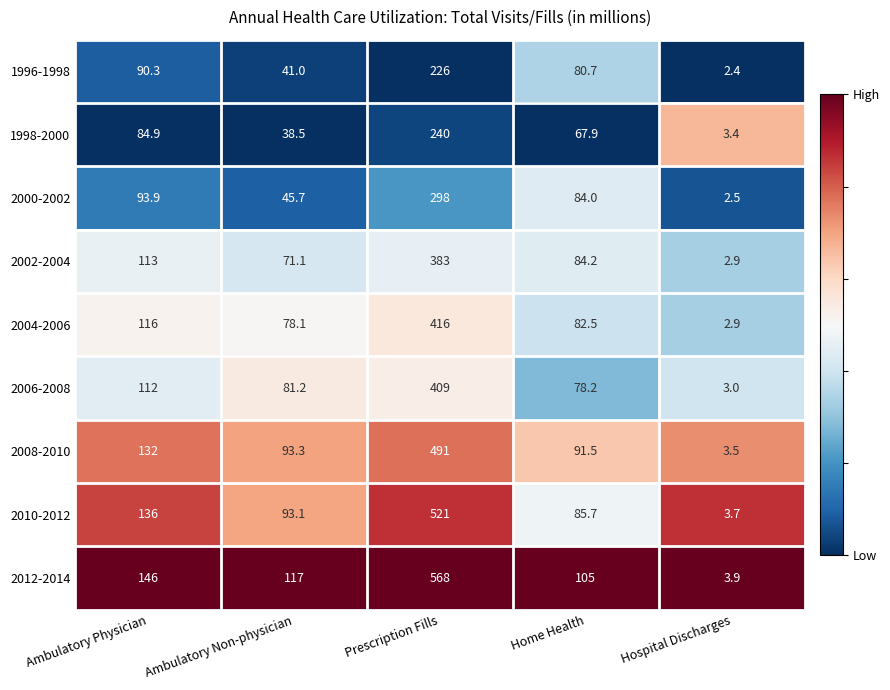

The value of 1998-2000 at Prescription Fills is 59.8. True or false?

False